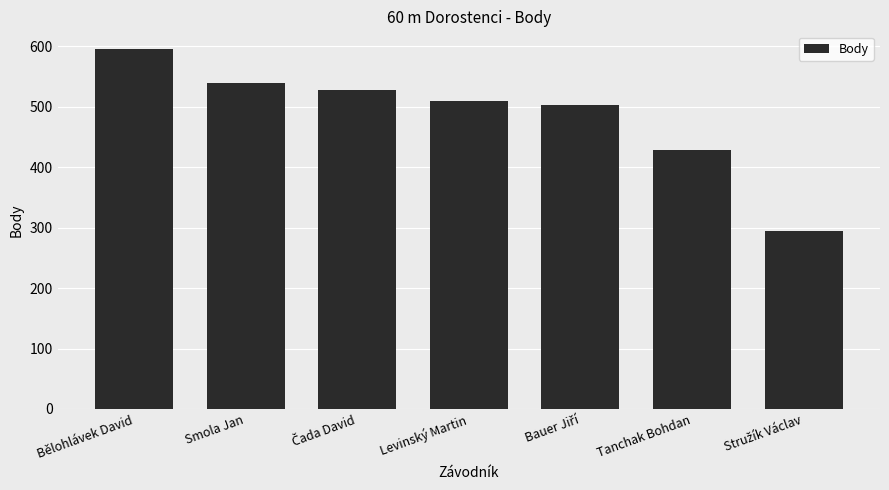

How many bars are there in total?

7